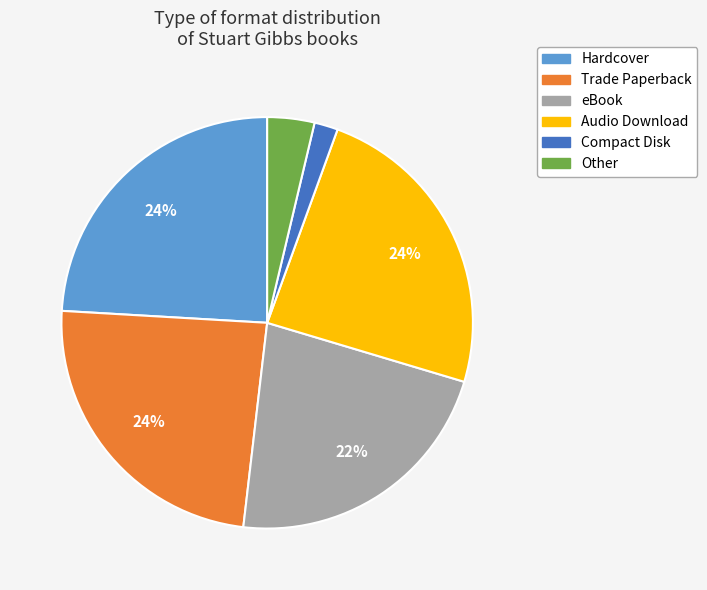

Which slice is the smallest?

Compact Disk